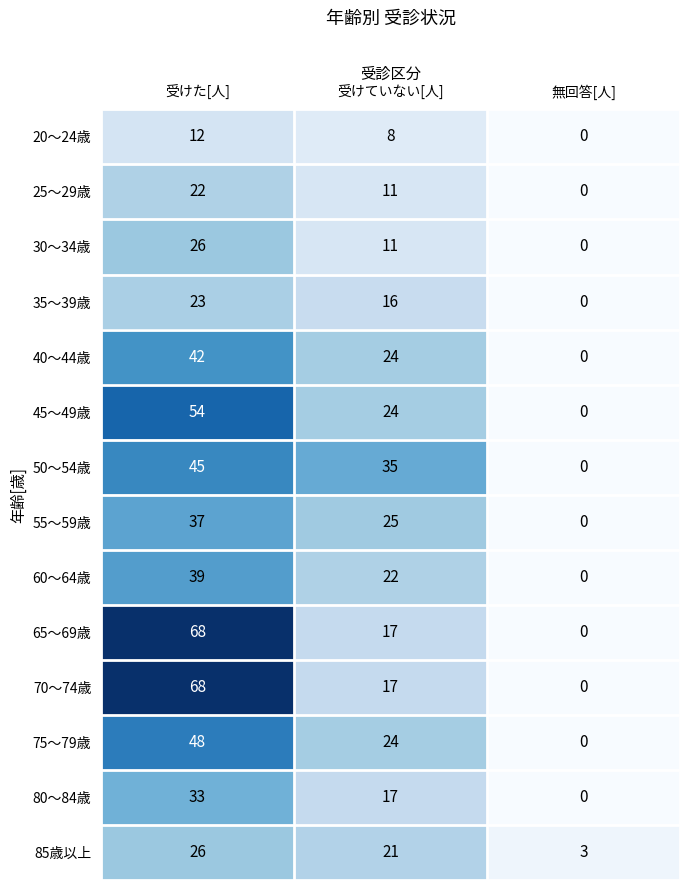

Which series changed the most between 受けていない[人] and 無回答[人]?

50～54歳